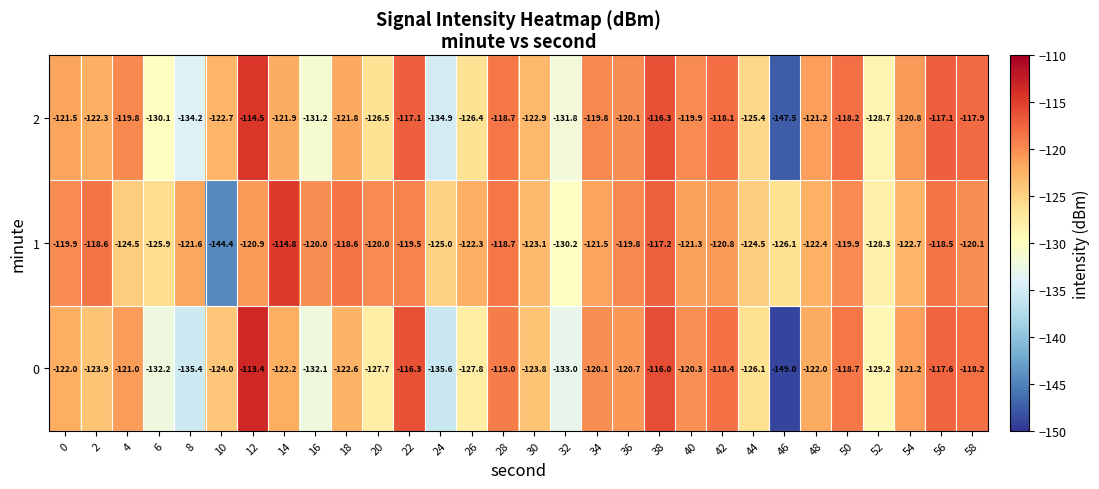

Rank the series at 22 from lowest to highest value.

1, 2, 0